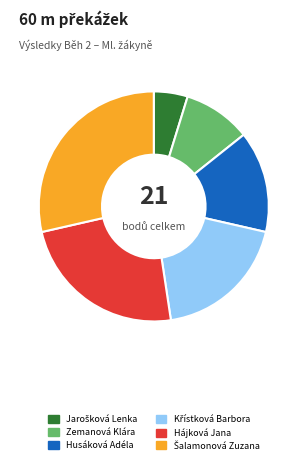

Is it true that Zemanová Klára is 4% of the pie?

False